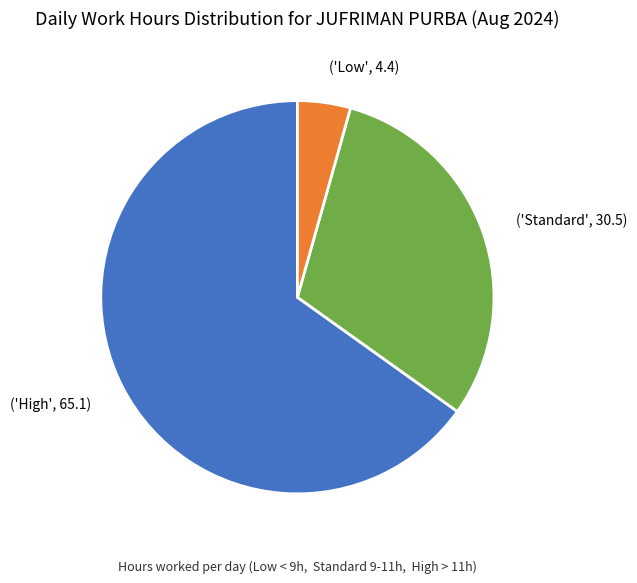

Is there any slice that represents more than half of the pie?

Yes